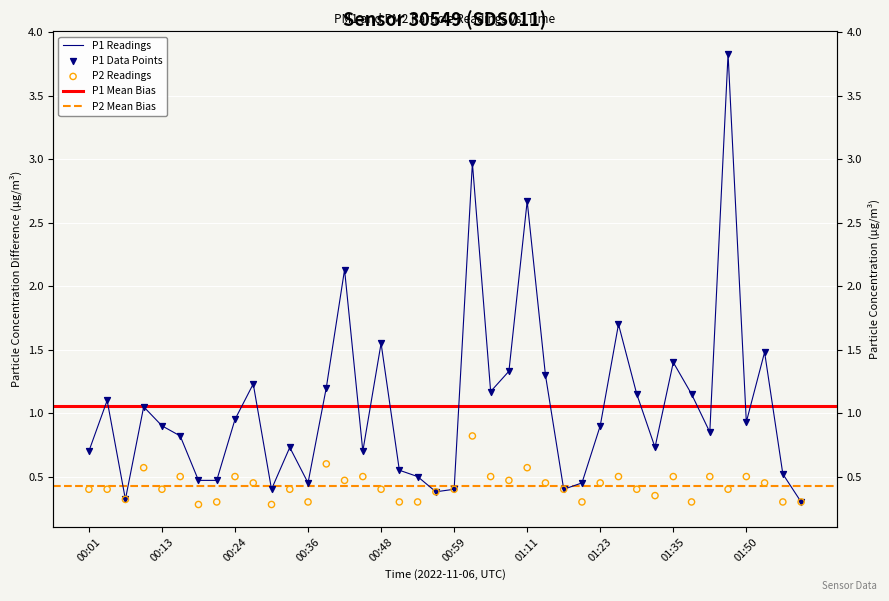

What is the total value across all series at 00:45?

1.2